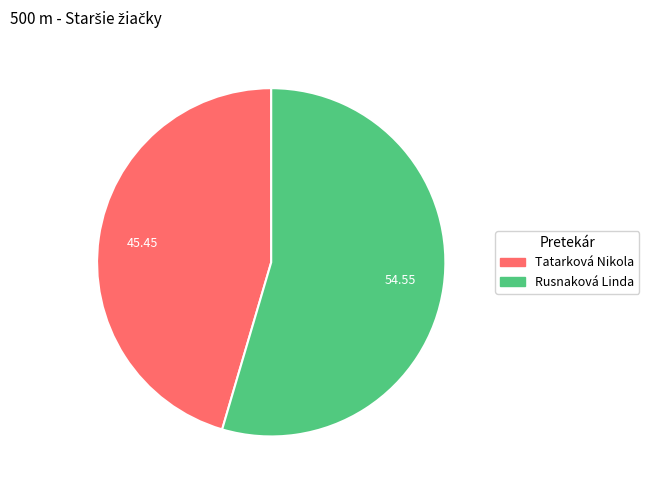

What is the largest slice in the pie chart?

Rusnaková Linda